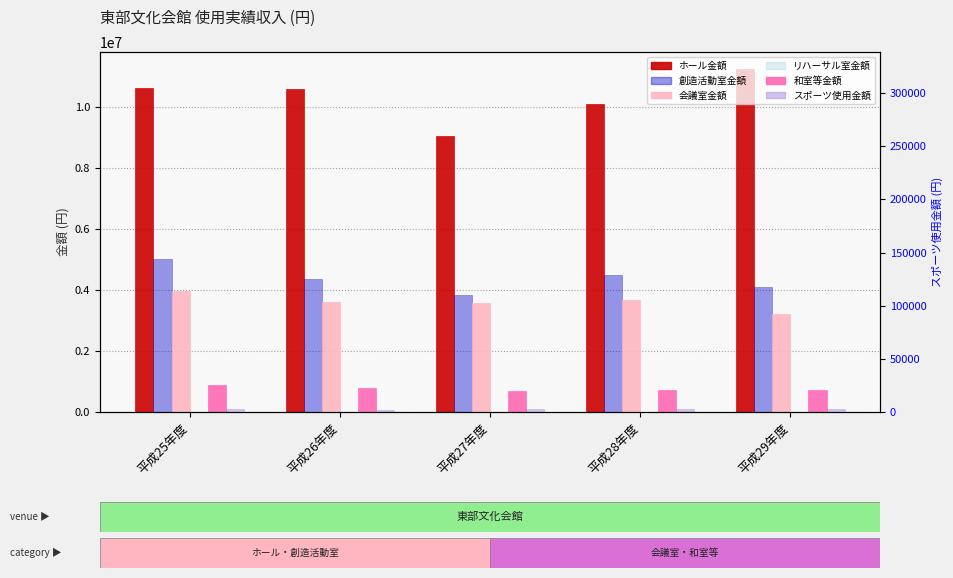

The value of リハーサル室金額 at 平成26年度 is 0. True or false?

True